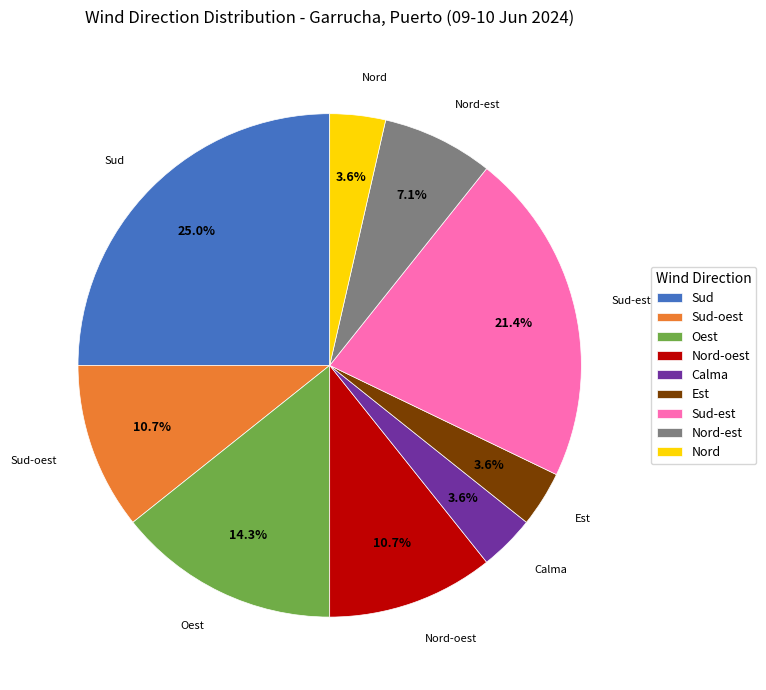

Between Nord-est and Calma, which is larger?

Nord-est